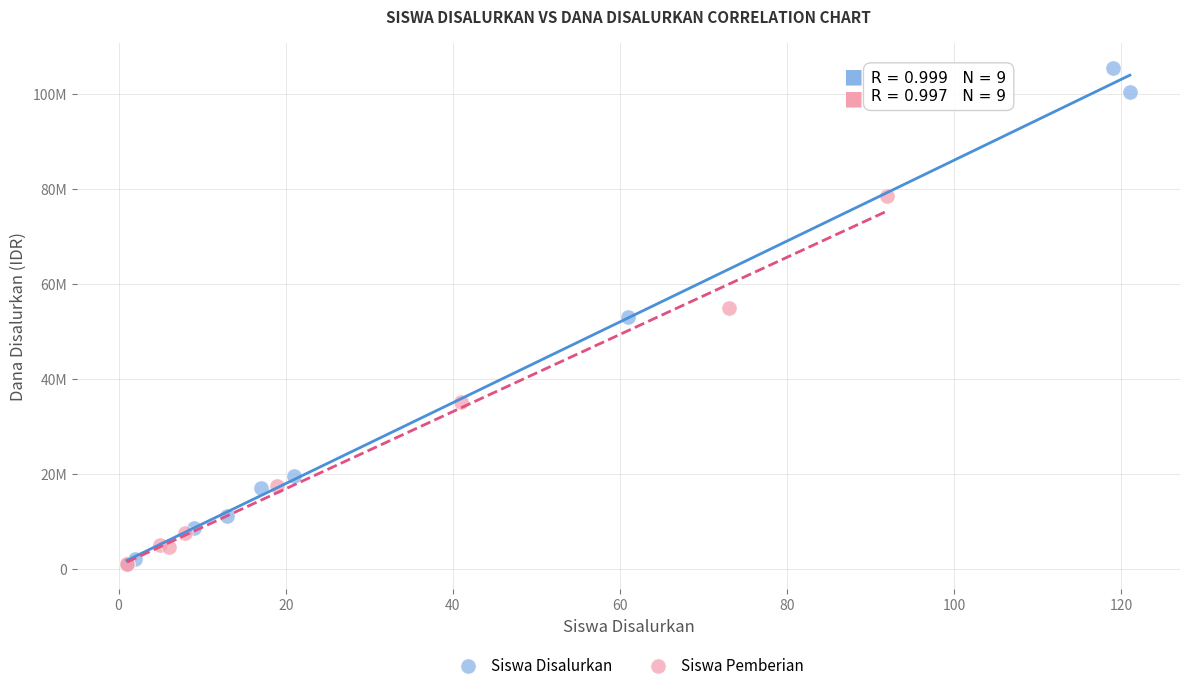

What are all the series names shown in the legend?

Siswa Disalurkan, Siswa Pemberian